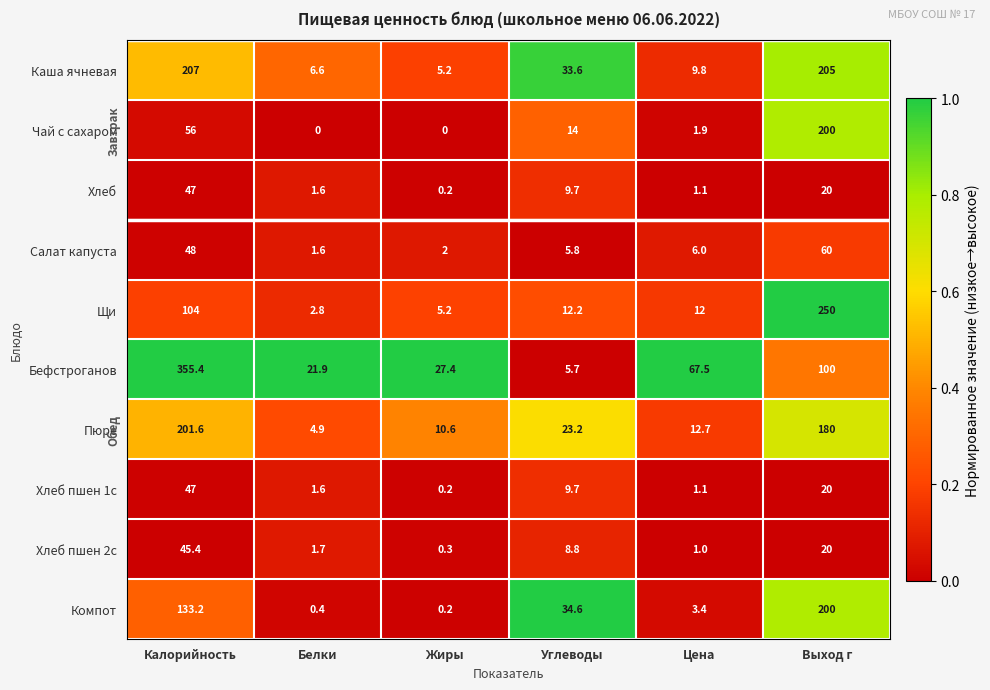

List the labels in order of Щи value, largest first.

Выход г, Калорийность, Углеводы, Цена, Жиры, Белки